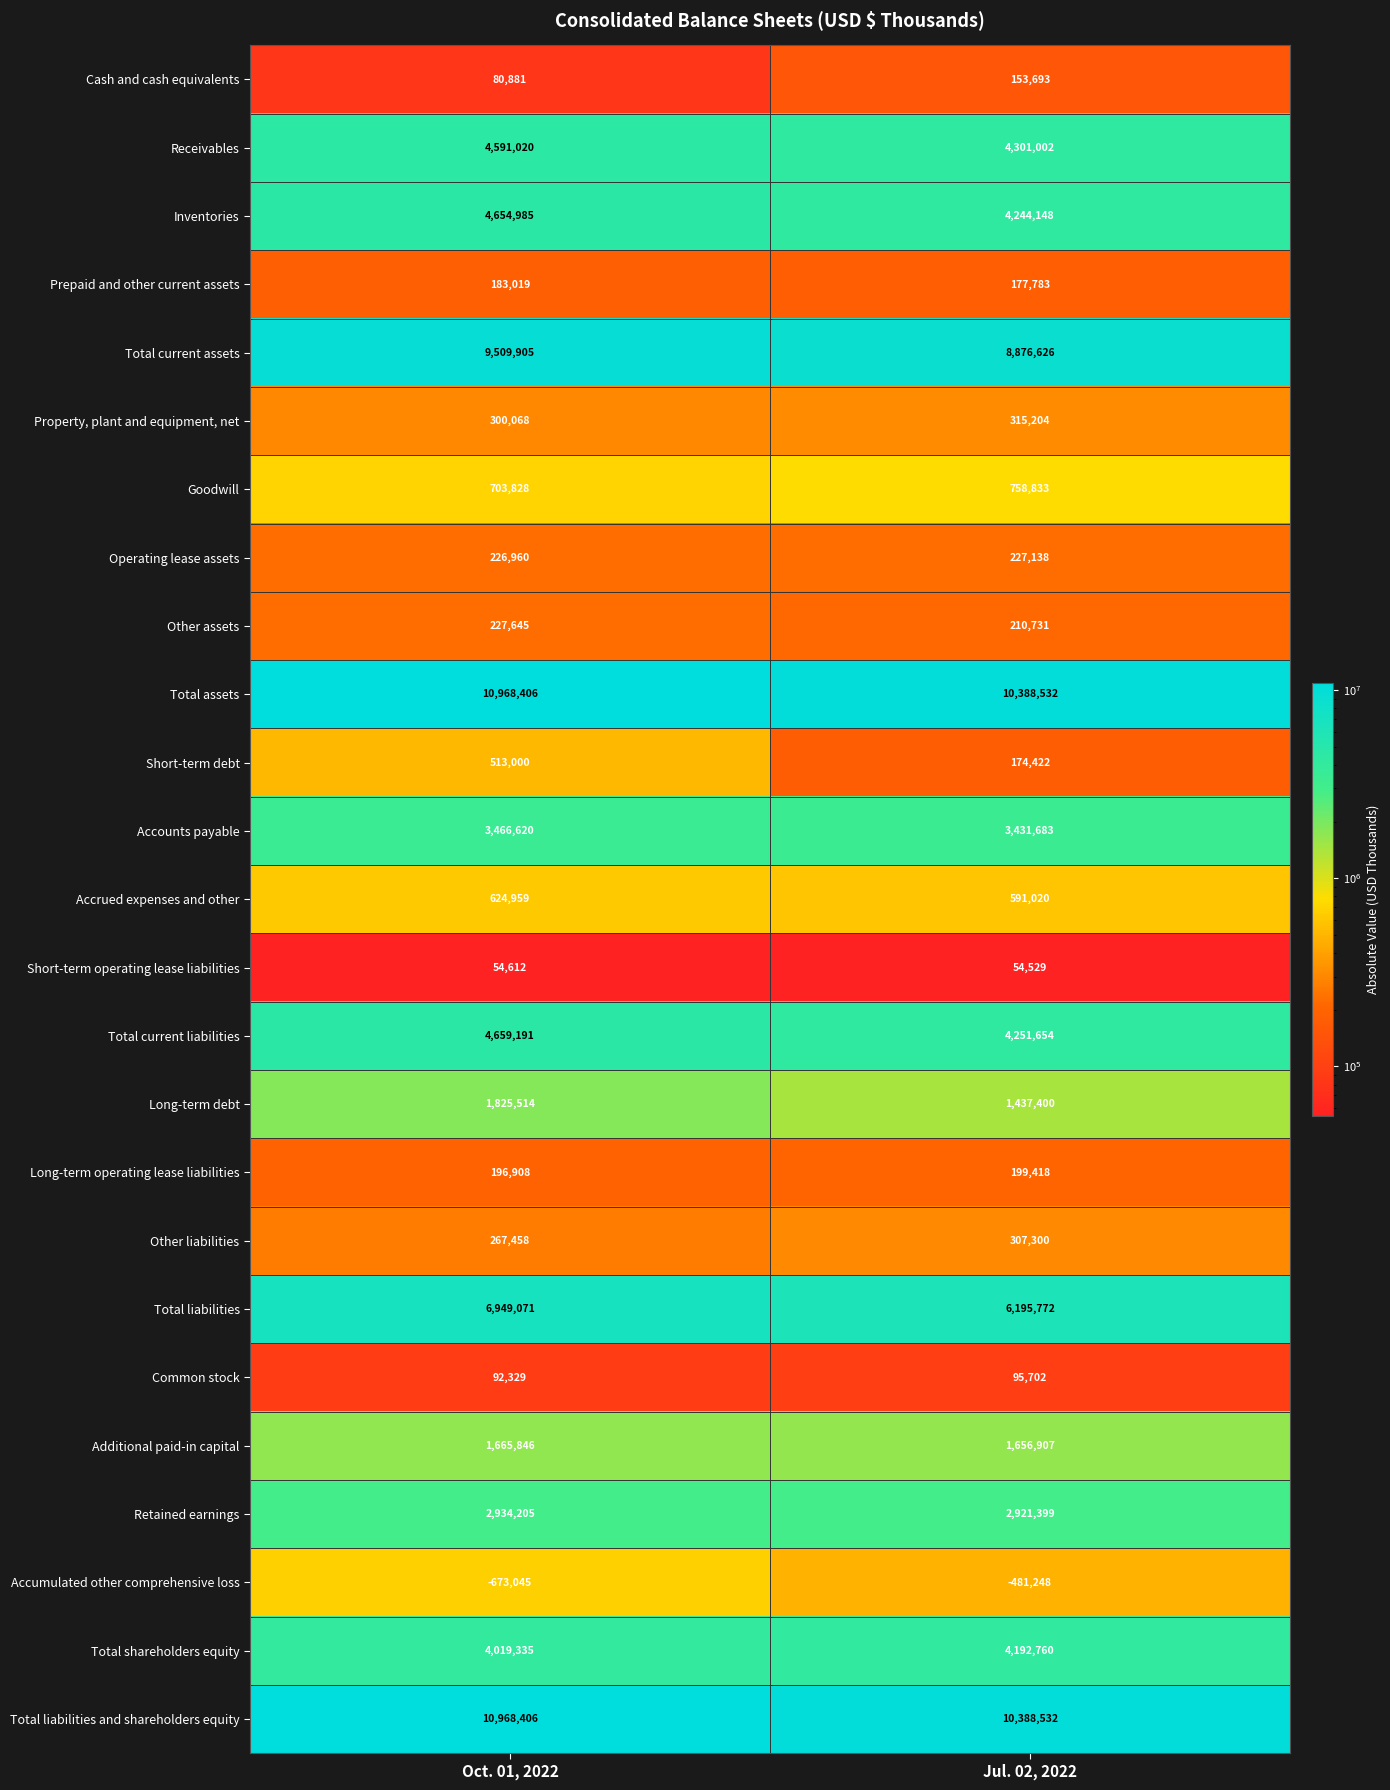

List the labels in order of Total assets value, largest first.

Oct. 01, 2022, Jul. 02, 2022